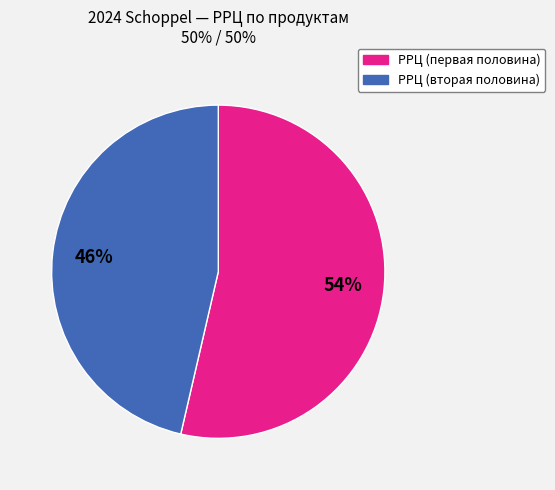

To the nearest percent, what is the average slice percentage?

50%